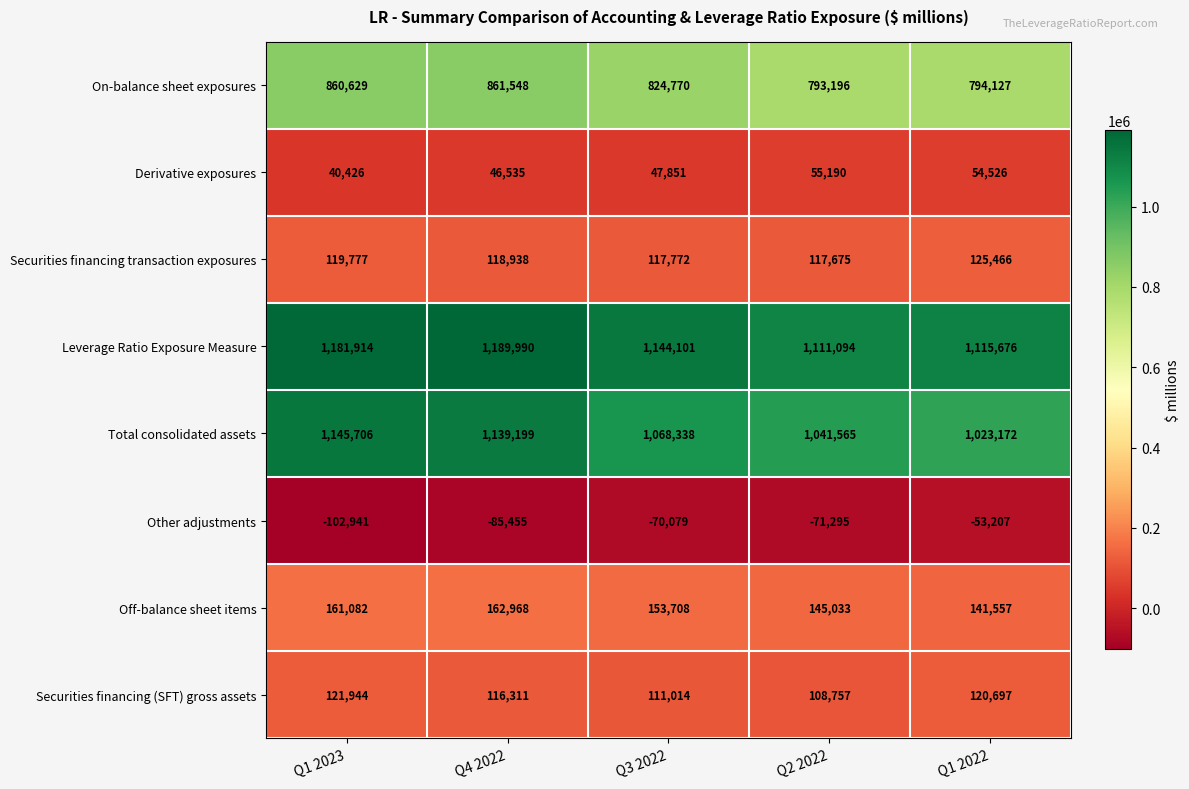

List the labels in order of Other adjustments value, smallest first.

Q1 2023, Q4 2022, Q2 2022, Q3 2022, Q1 2022